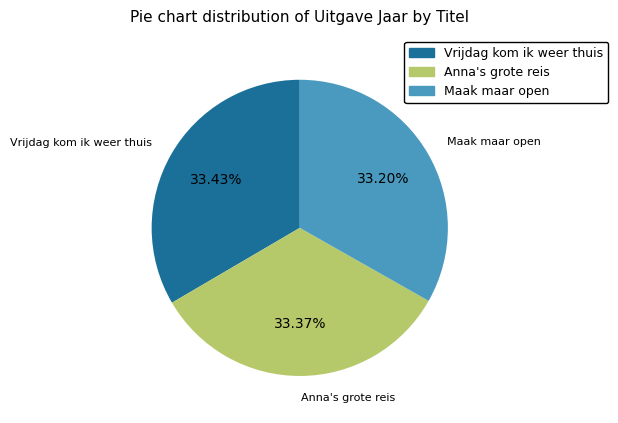

To the nearest percent, what is the average slice percentage?

33%